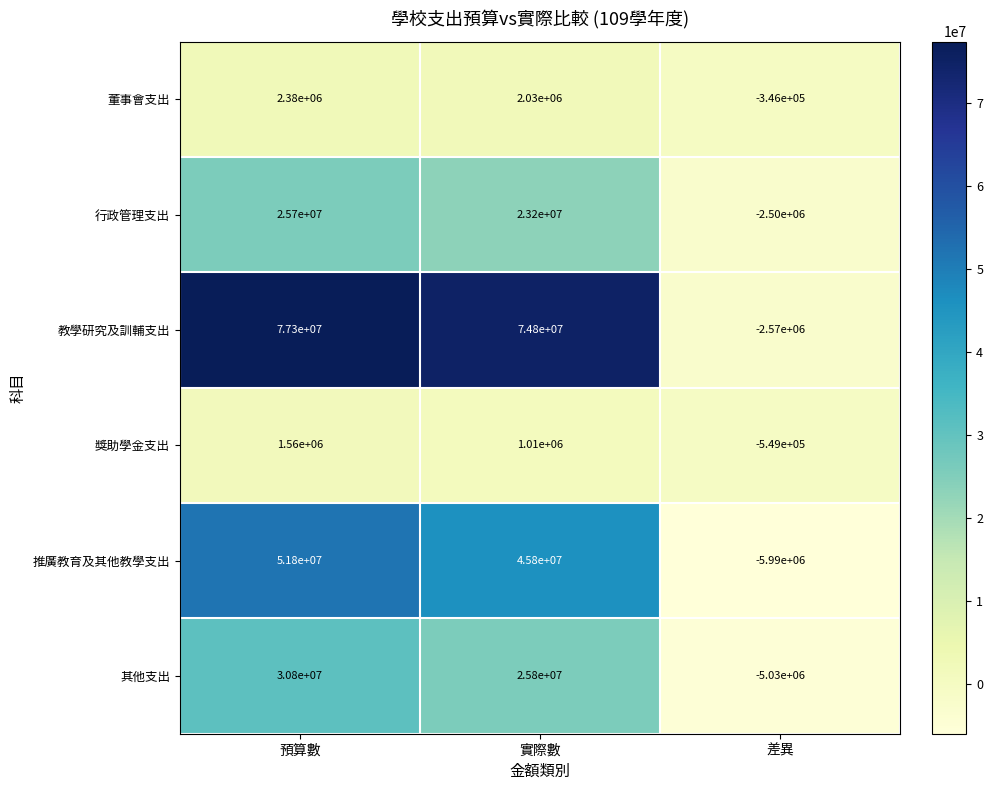

Which series has the largest total across all categories?

教學研究及訓輔支出